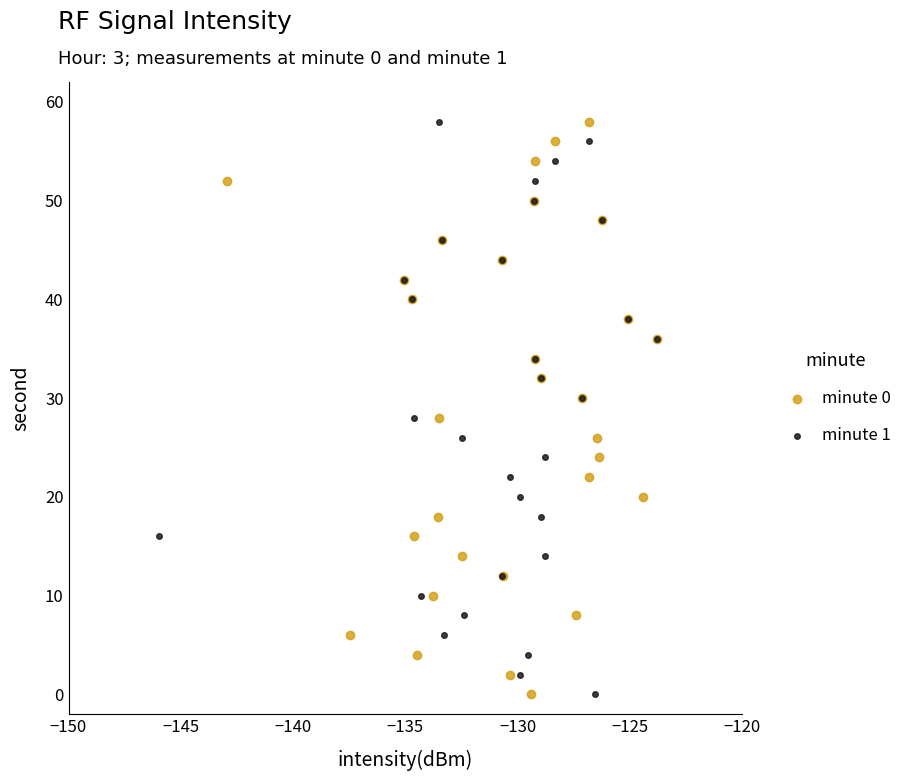

What are all the series names shown in the legend?

minute 0, minute 1